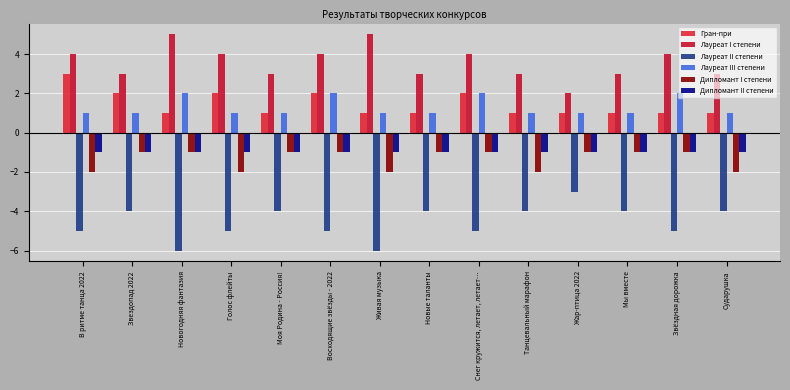

What is the difference between the maximum and minimum values in the Лауреат I степени series?

3